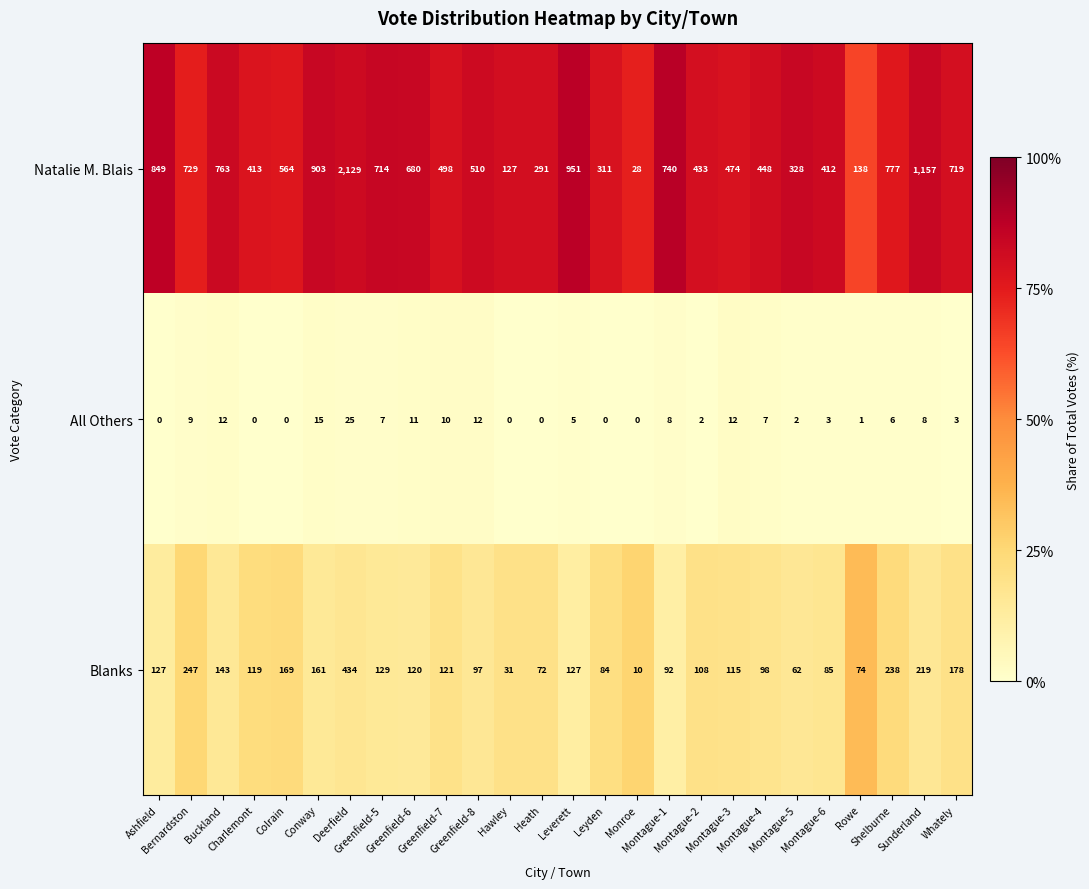

What is the difference between the maximum and minimum values in the Natalie M. Blais series?

2101